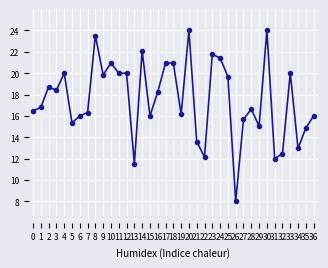

The value at 23 is 21.8. True or false?

True